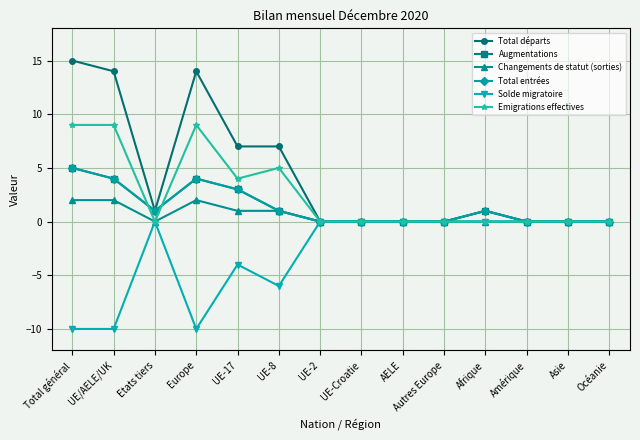

True or false: Total départs and Solde migratoire cross at least once.

False